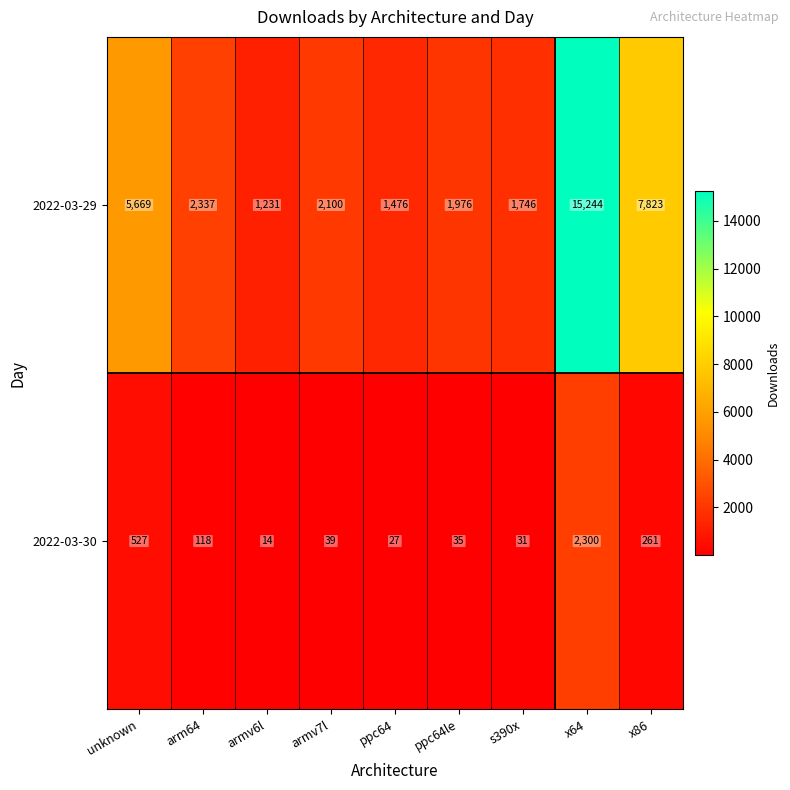

The 2022-03-30 series shows 140 at x86. True or false?

False